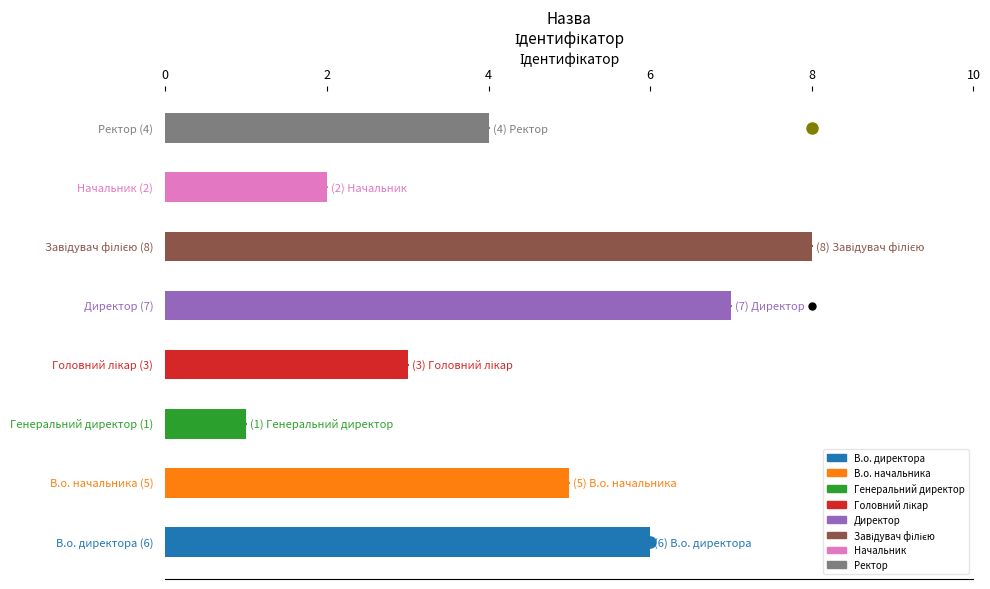

How many categories are shown in the chart?

8